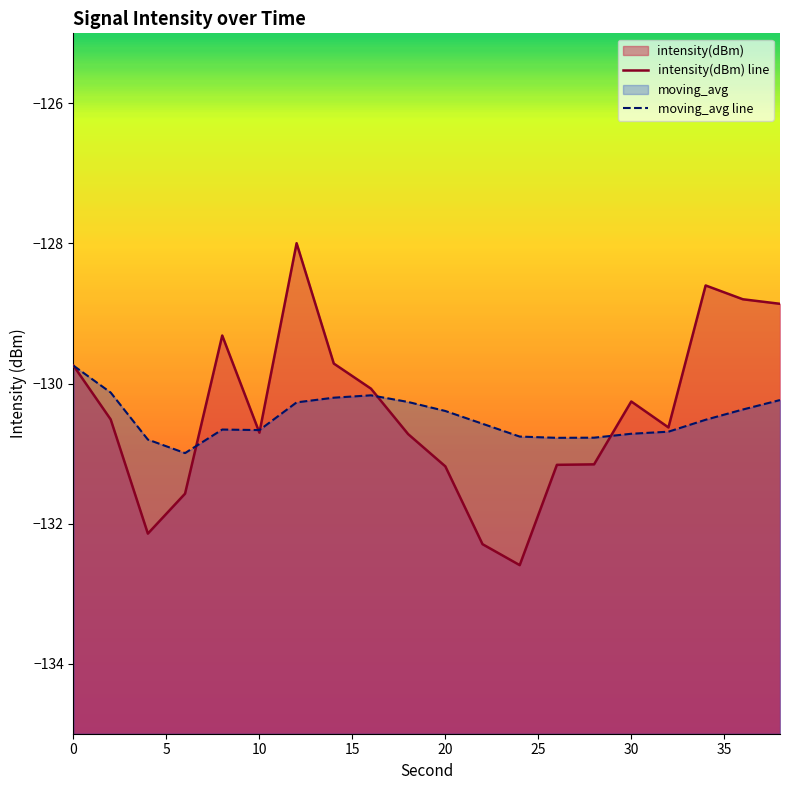

True or false: intensity(dBm) line has a value of -66.4 at 16.

False